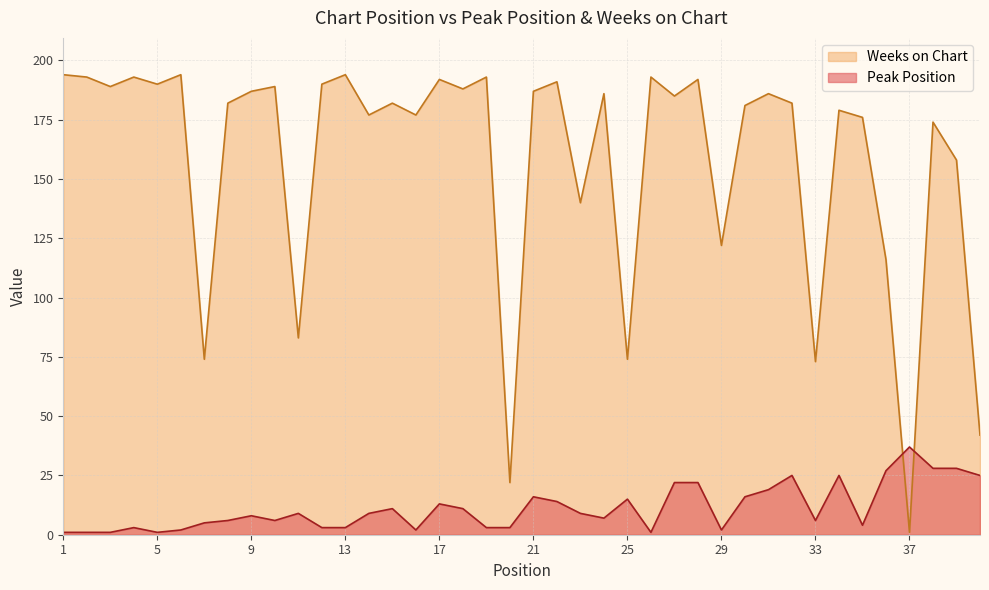

Reading left to right, what are all the values shown in this chart?

Peak Position: 1	1	1	3	1	2	5	6	8	6	9	3	3	9	11	2	13	11	3	3	16	14	9	7	15	1	22	22	2	16	19	25	6	25	4	27	37	28	28	25
Weeks on Chart: 194	193	189	193	190	194	74	182	187	189	83	190	194	177	182	177	192	188	193	22	187	191	140	186	74	193	185	192	122	181	186	182	73	179	176	116	1	174	158	42